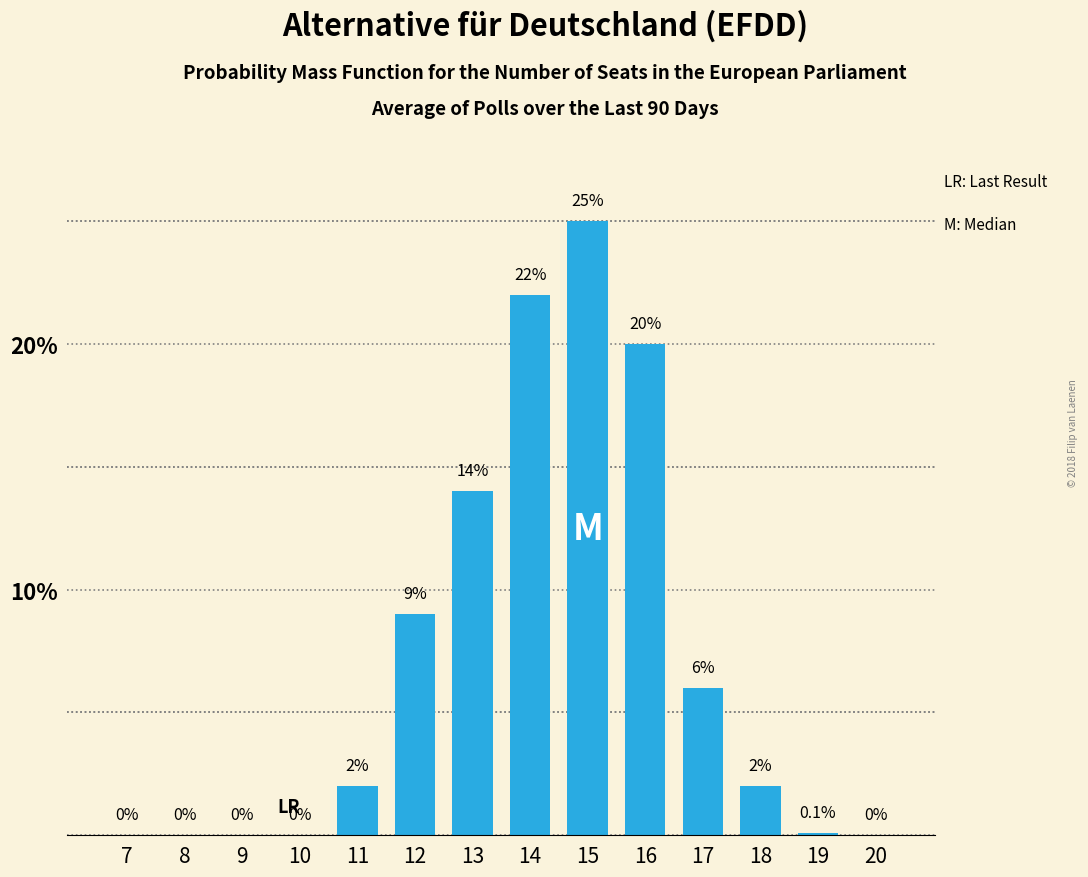

Reading left to right, extract all data points from this chart.

7=0.0	8=0.0	9=0.0	10=0.0	11=2.0	12=9.0	13=14.0	14=22.0	15=25.0	16=20.0	17=6.0	18=2.0	19=0.1	20=0.0